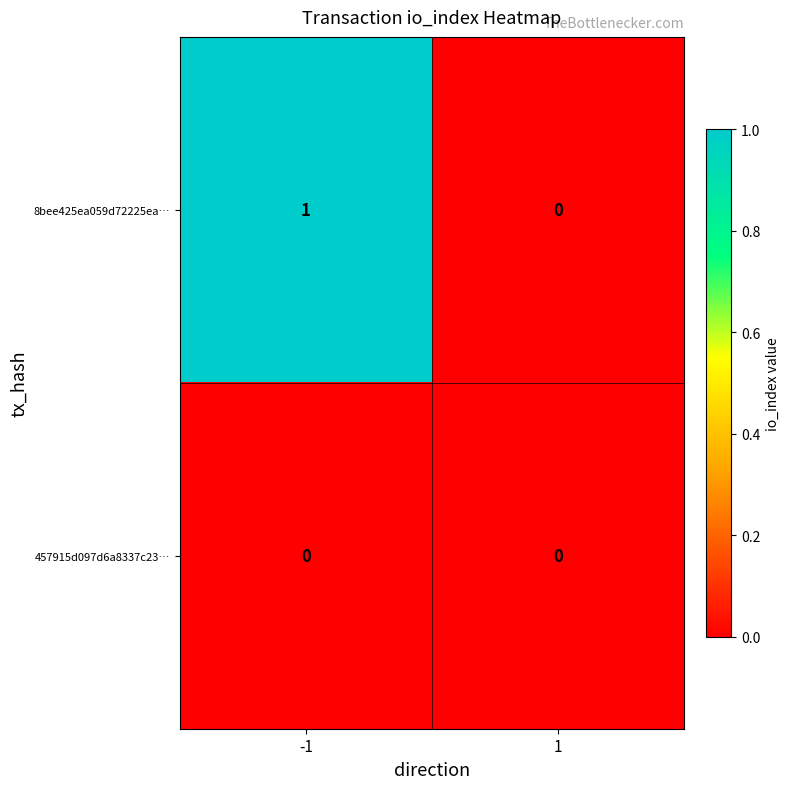

Which series has the widest spread of values?

8bee425ea059d72225ea…